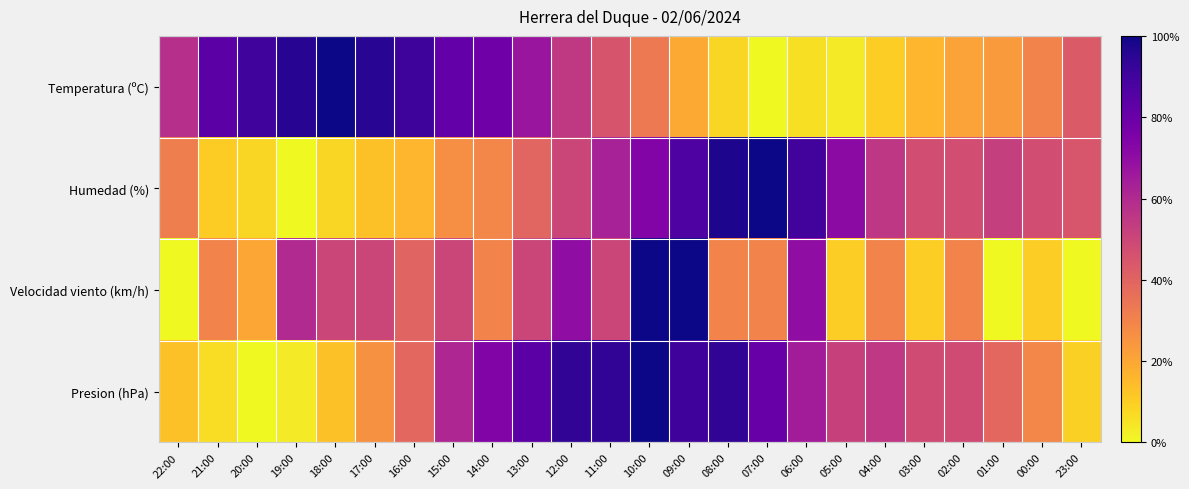

How many distinct data groups are displayed?

4